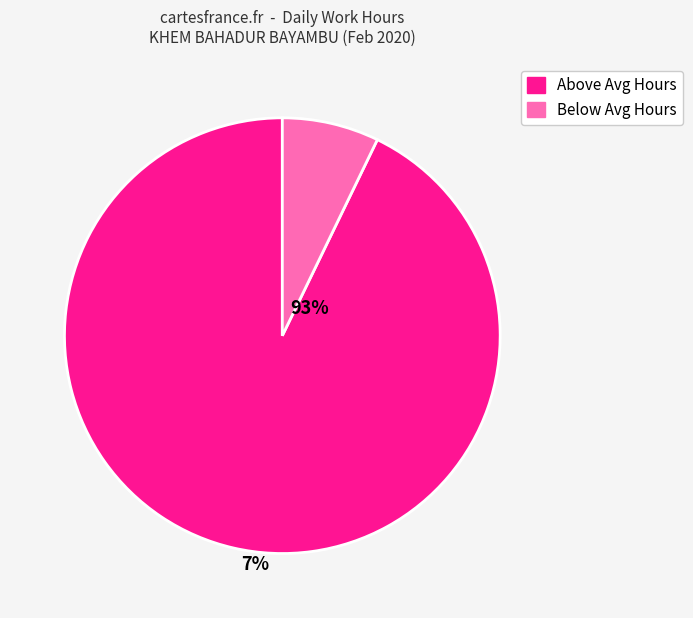

Does any single category account for the majority?

Yes